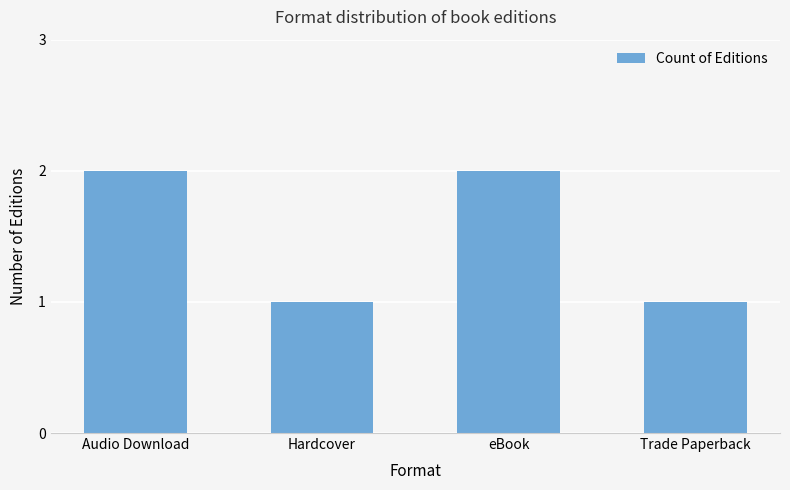

What is the label of the 3rd bar from the left?

eBook